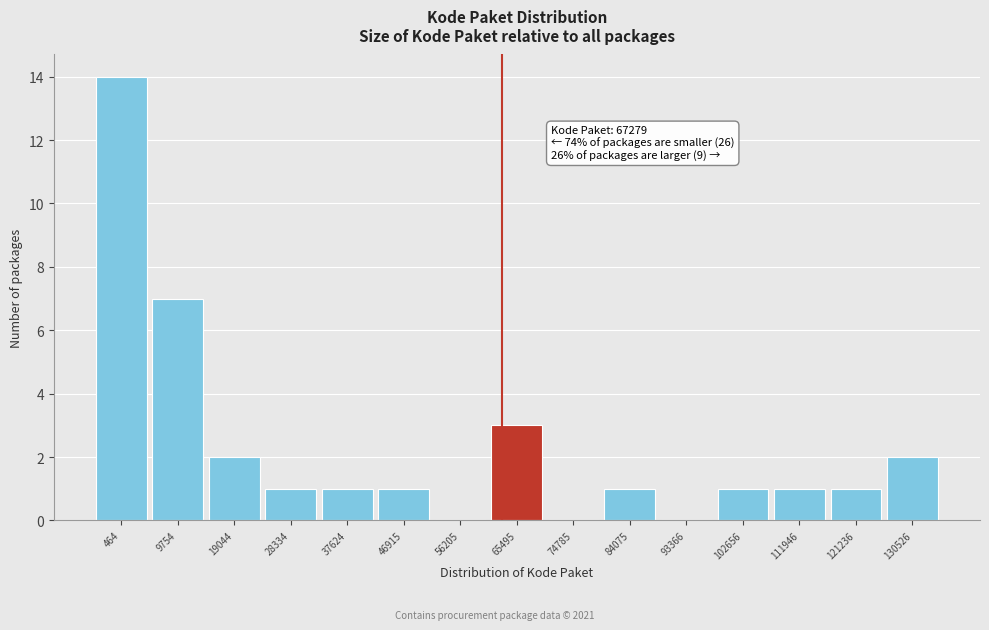

Reading left to right, extract all data points from this chart.

464=14	9754=7	19044=2	28334=1	37624=1	46915=1	56205=0	65495=3	74785=0	84075=1	93366=0	102656=1	111946=1	121236=1	130526=2